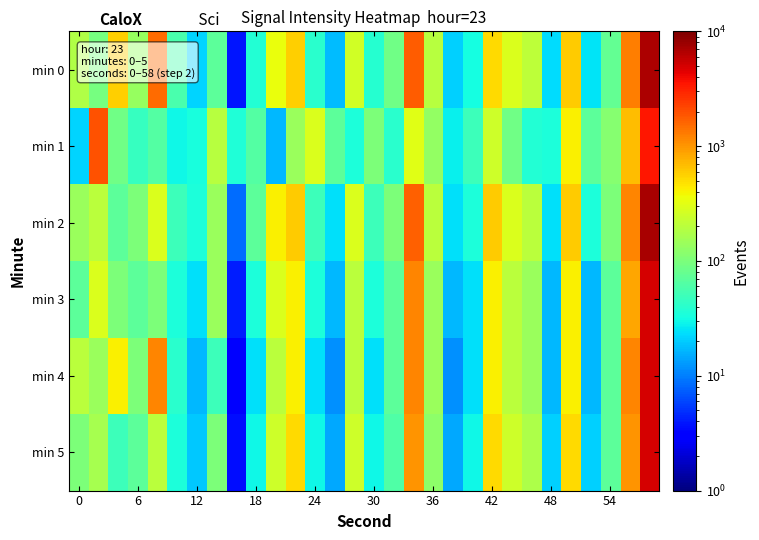

What is the maximum value shown in the chart?

7017.0